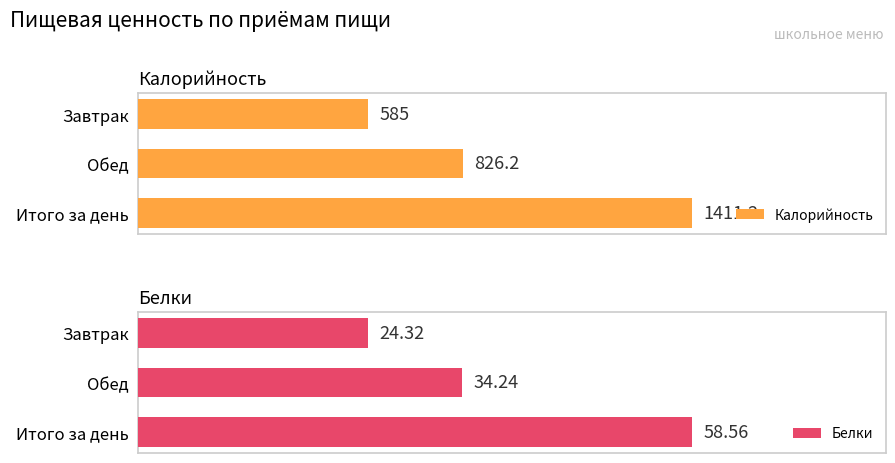

How many series are shown in this chart?

2